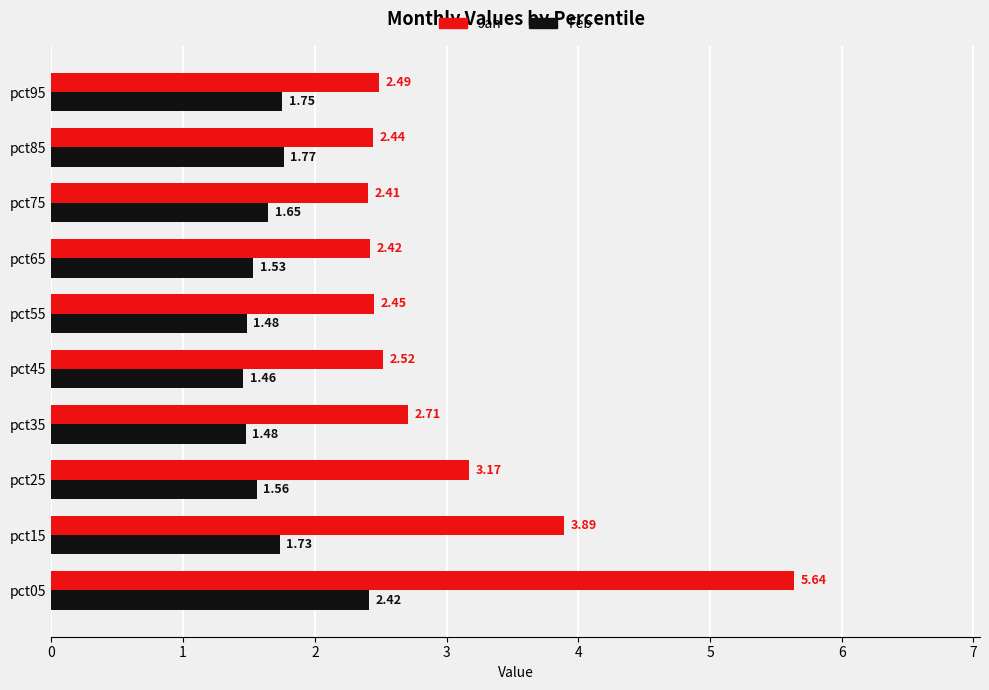

Which series has the widest spread of values?

Jan